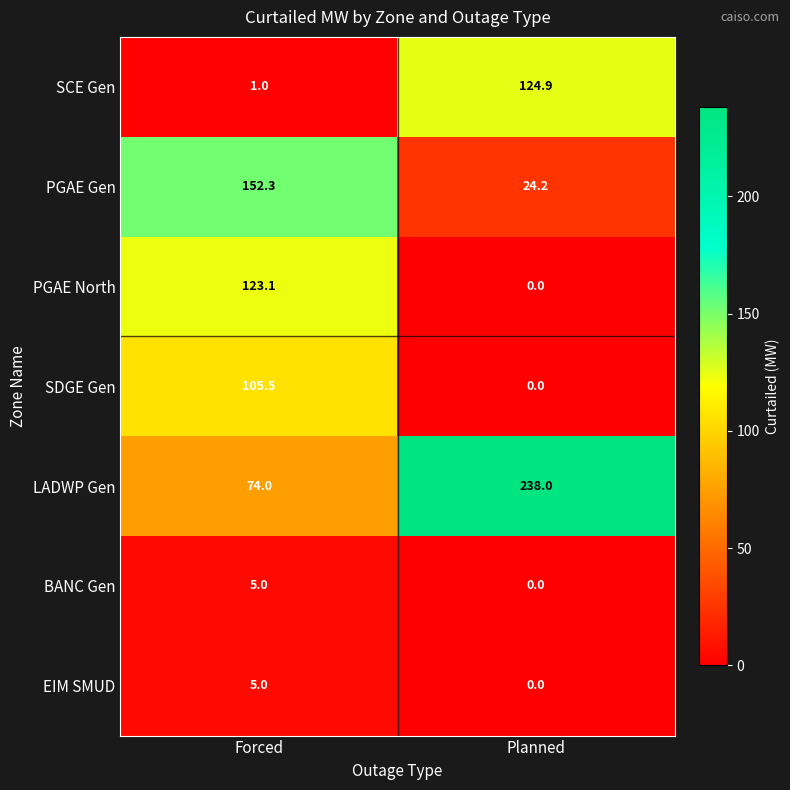

Where is PGAE Gen nearest to the value 88?

Planned